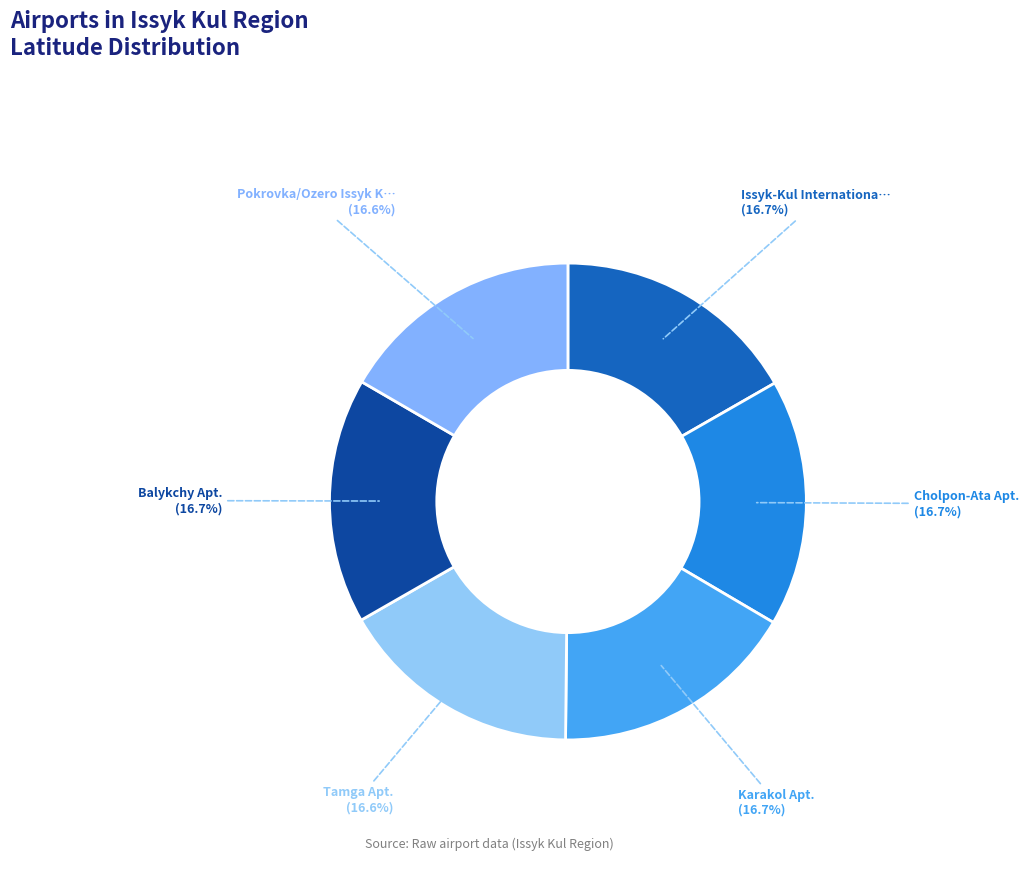

How many segments does this pie chart have?

6